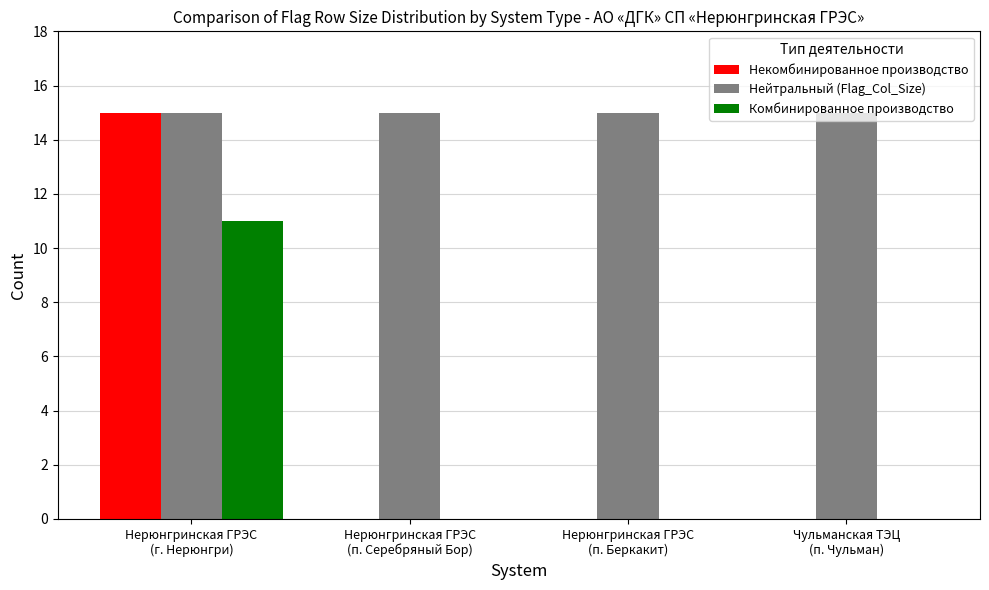

What is the sum of all Некомбинированное производство values?

15